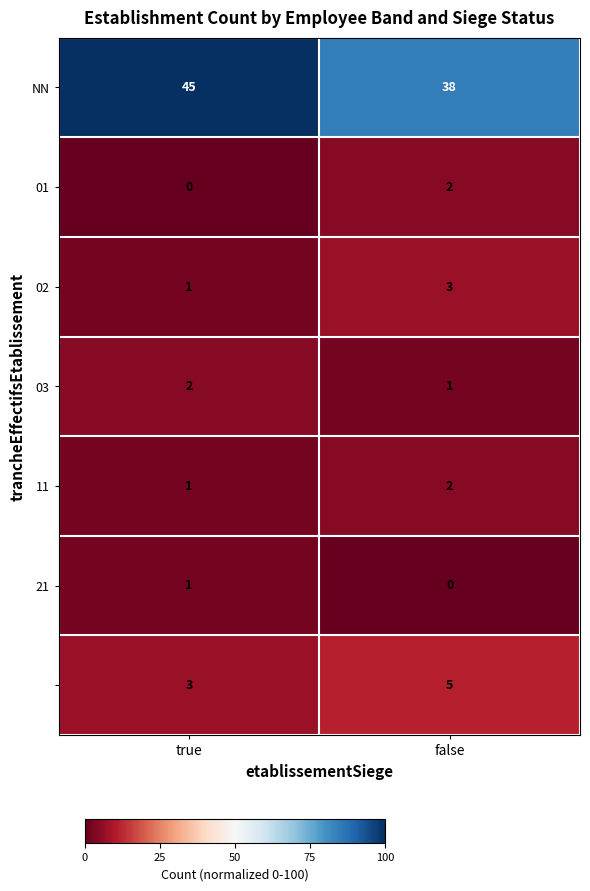

What is the difference between the highest and lowest values at true?

45